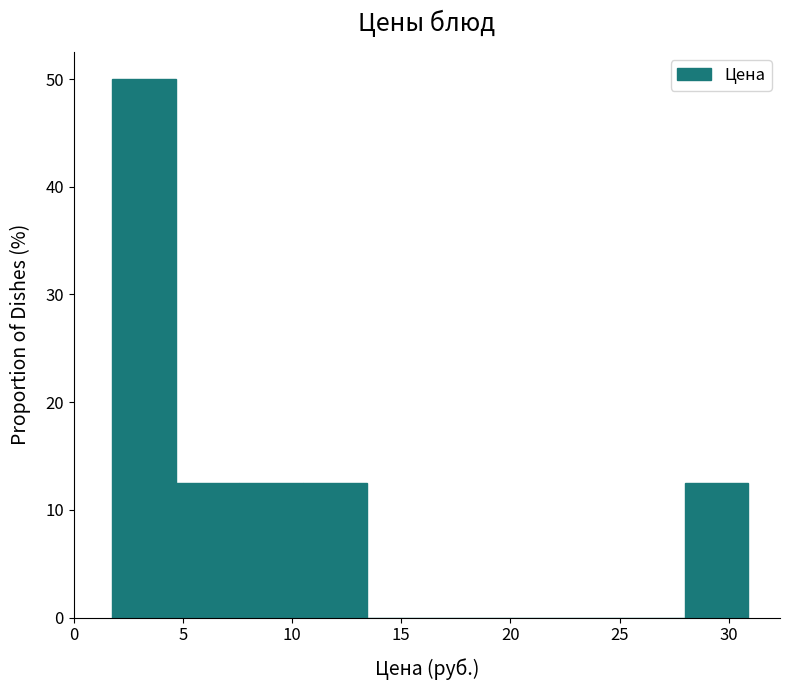

Reading left to right, transcribe this chart: for each bar, give the range it covers on the x-axis and its height. Neither the bar edges nor the heights are printed on the chart, so give them approximately, as read against the axes.

2.0 to 4.5: 50
4.5 to 7.5: 13
7.5 to 10.5: 13
10.5 to 13.5: 13
13.5 to 16.5: 0
16.5 to 19.0: 0
19.0 to 22.0: 0
22.0 to 25.0: 0
25.0 to 28.0: 0
28.0 to 31.0: 13